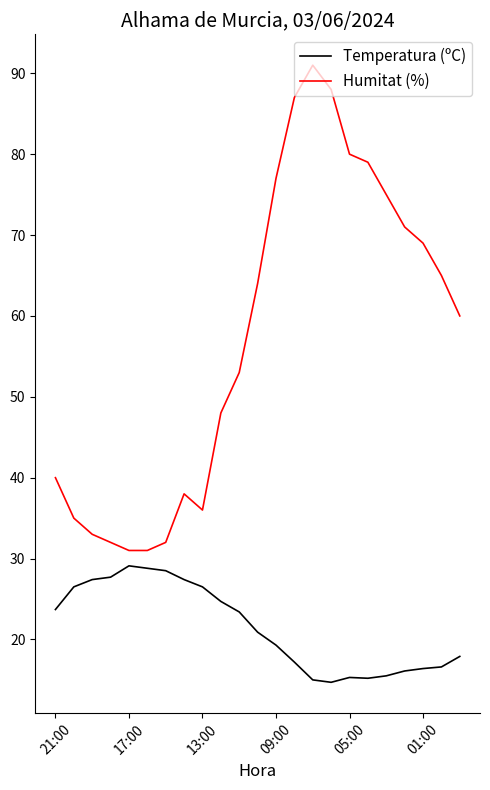

How many categories are shown in the chart?

23